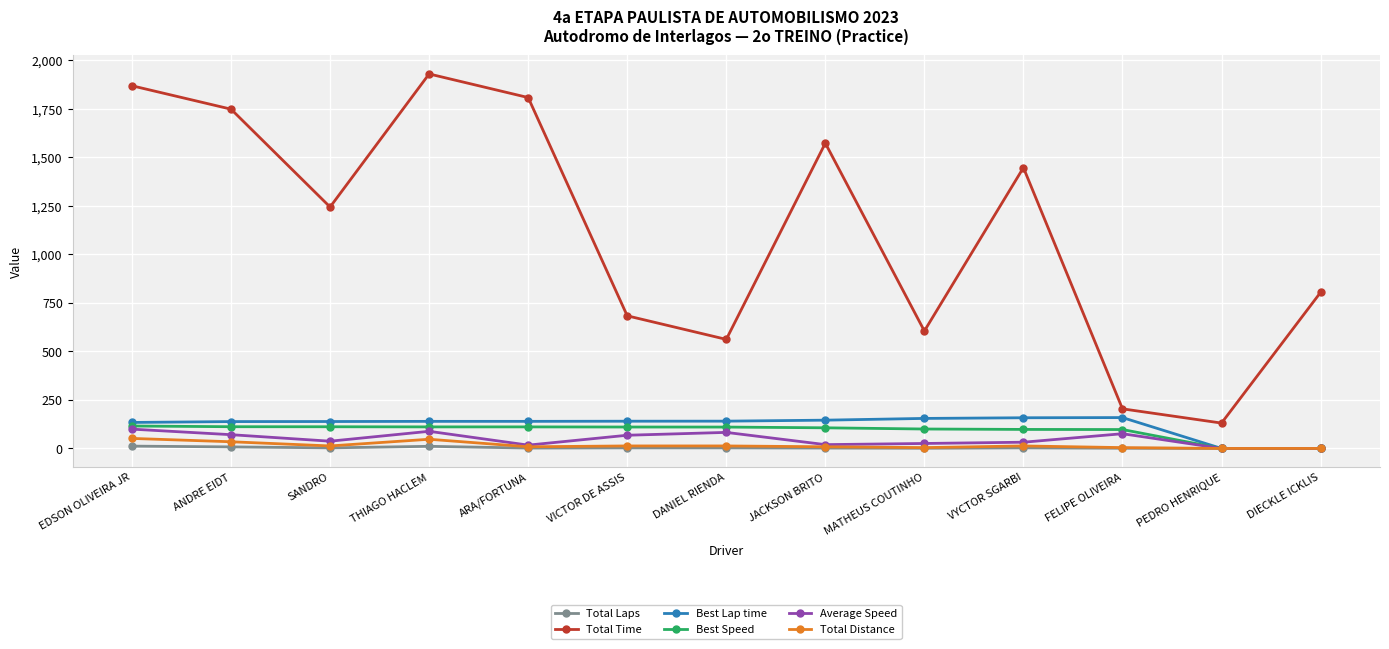

True or false: Best Speed has a value of 174.9 at MATHEUS COUTINHO.

False